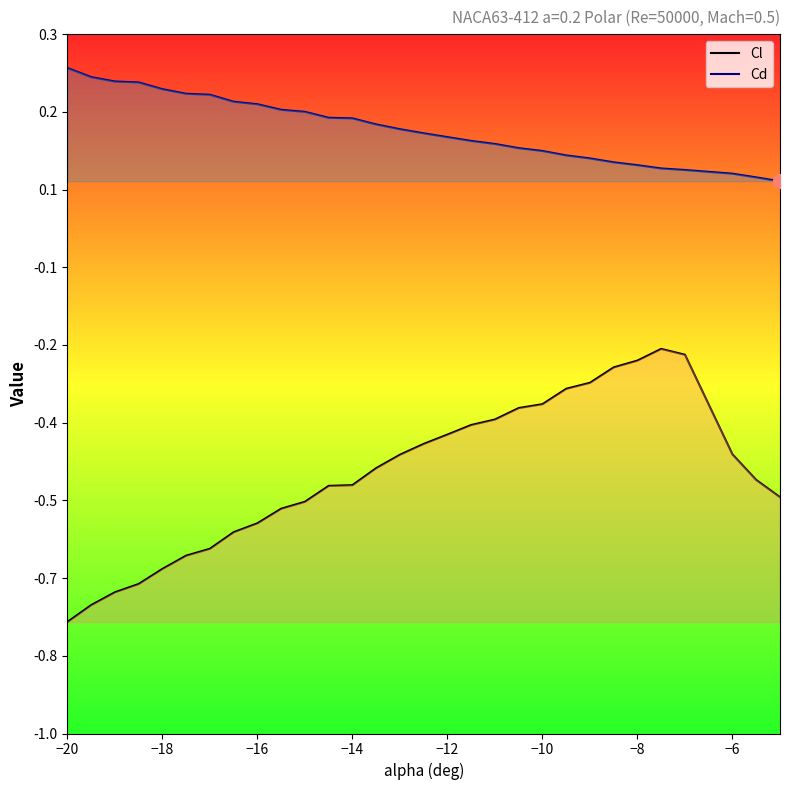

Which category has the lowest value across all series?

−20